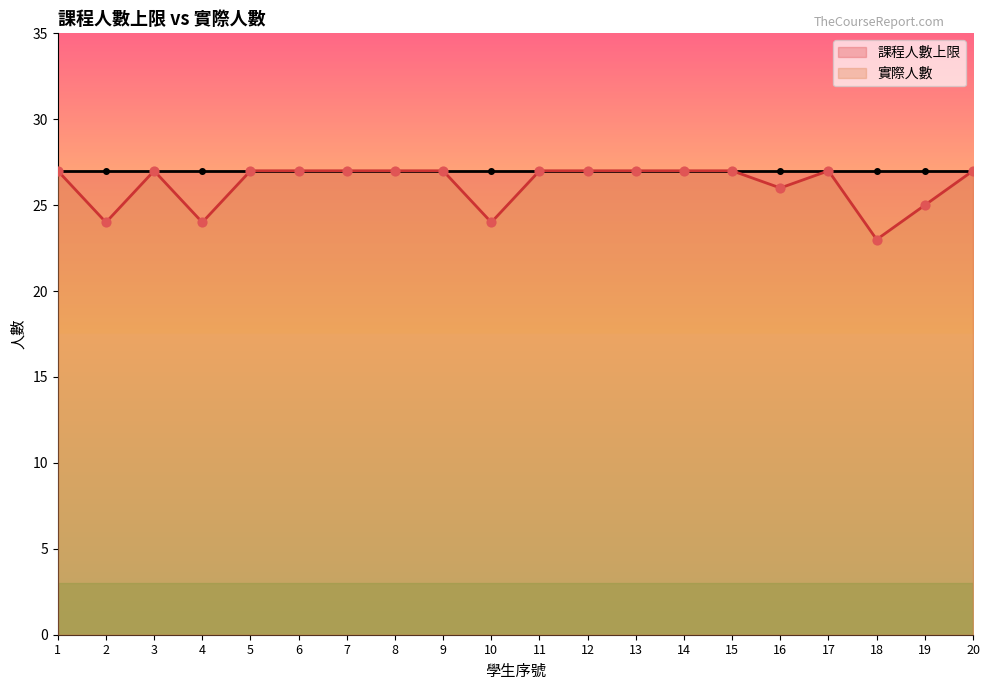

Between 14 and 17, which is larger?

14